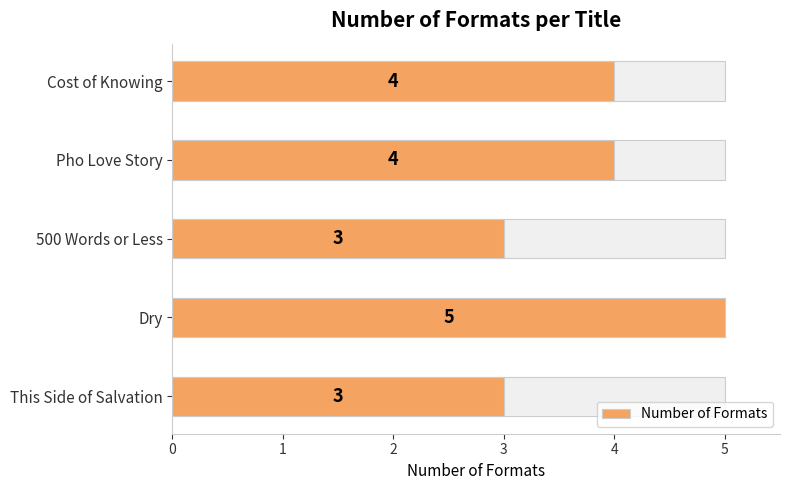

Rank the categories by value from lowest to highest.

500 Words or Less, This Side of Salvation, Cost of Knowing, Pho Love Story, Dry